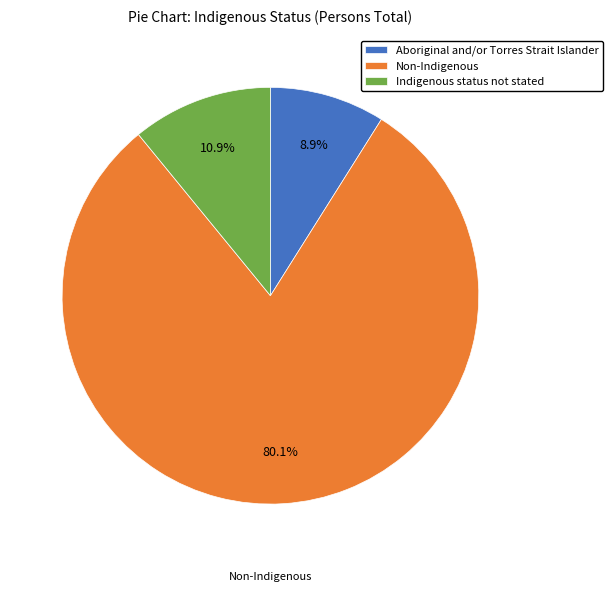

Is there a majority slice in this chart?

Yes